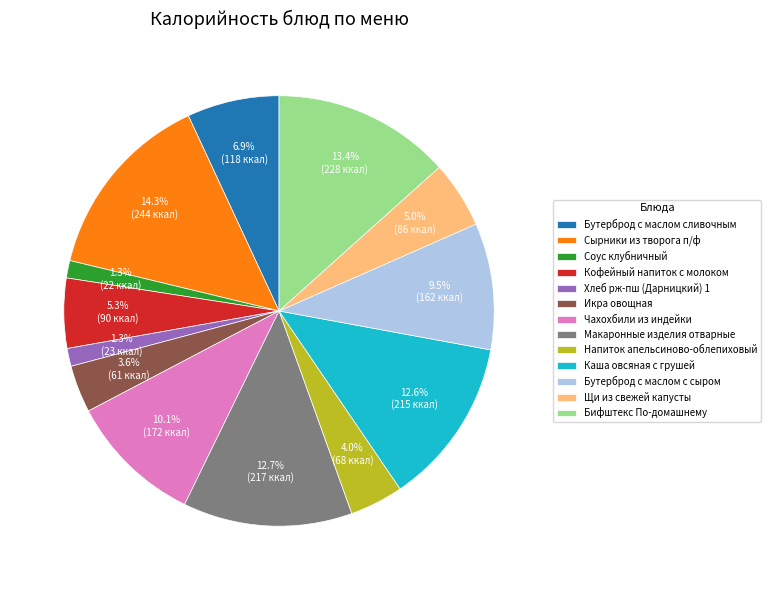

How much of the chart is everything except Бифштекс По-домашнему?

86.6%